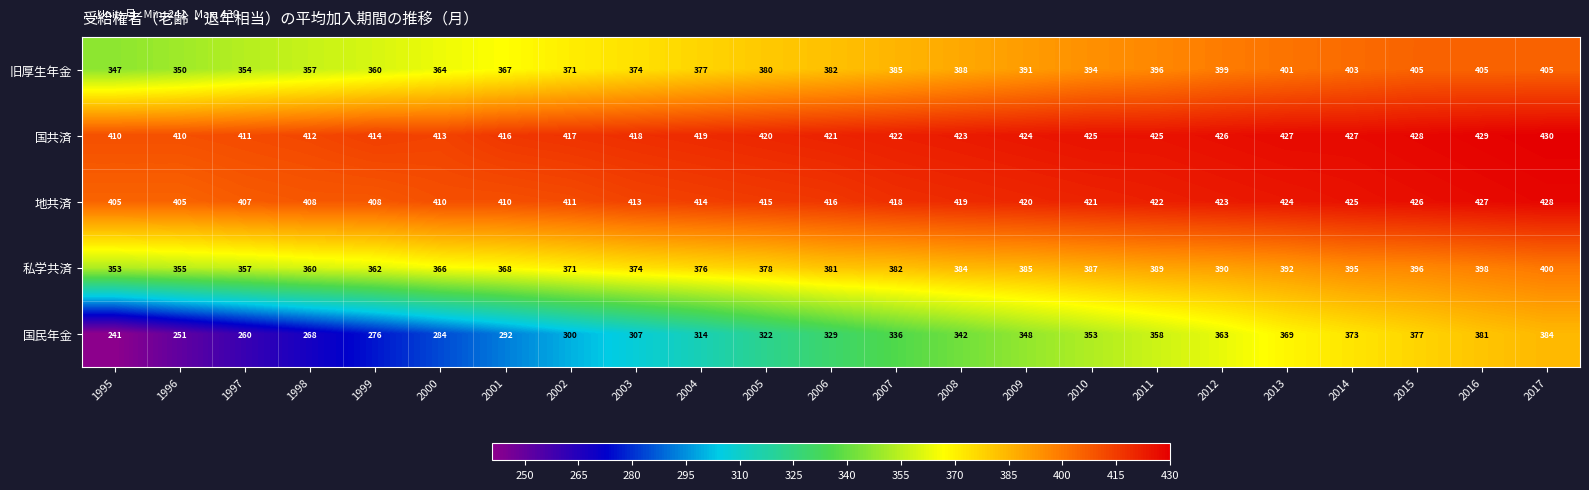

The value of 国民年金 at 2006 is 329. True or false?

True